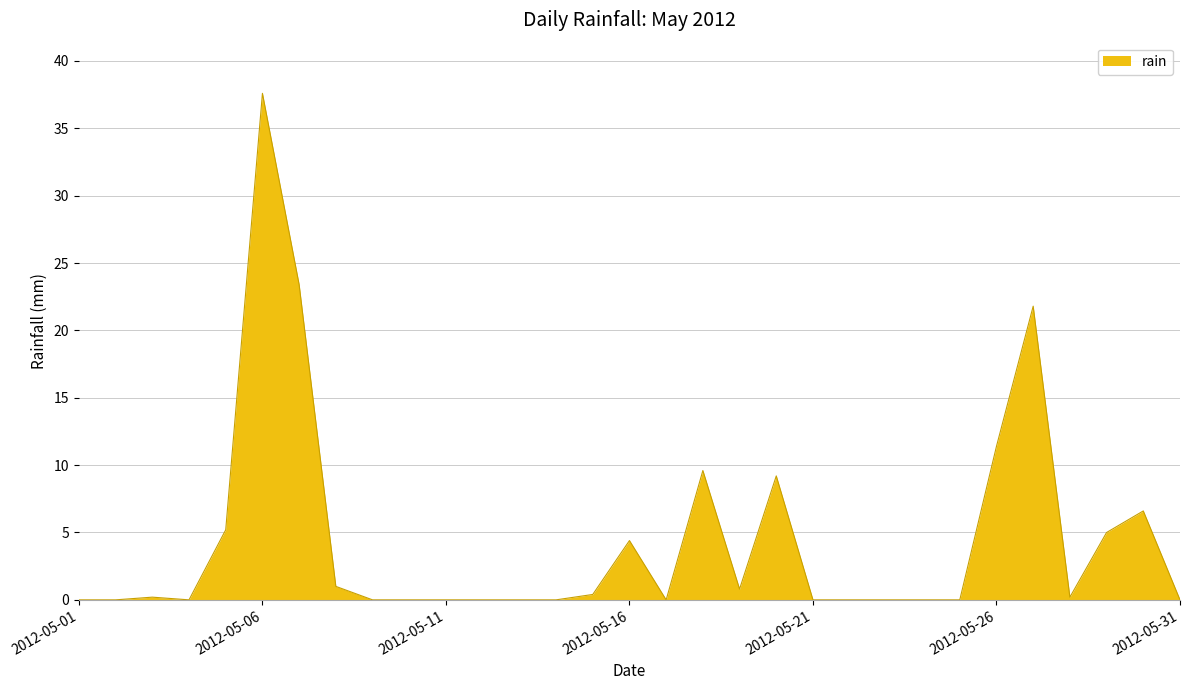

What is the average value?

4.4